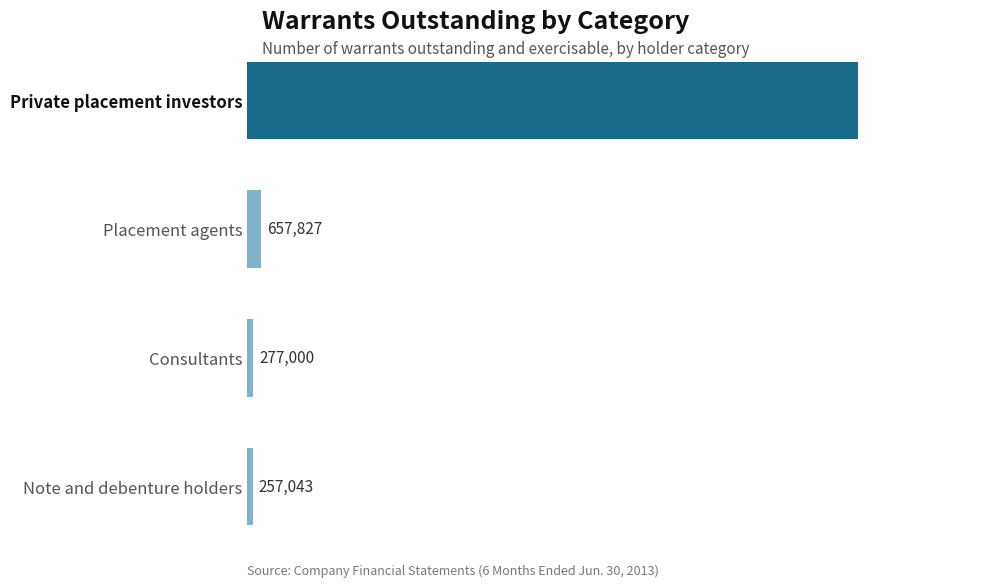

How many data points does each series have?

4